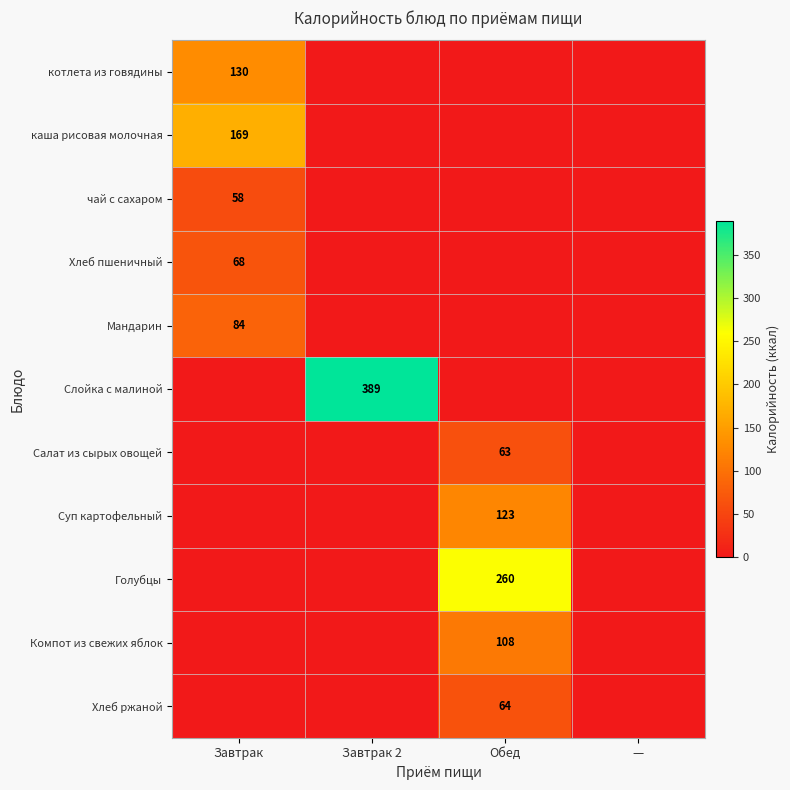

The value of Салат из сырых овощей at Обед is 63. True or false?

True